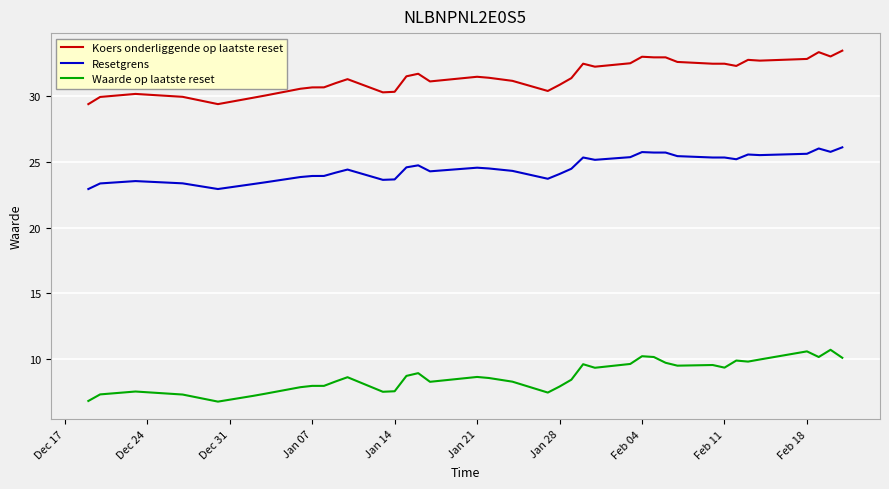

Rank the series by their maximum value, from lowest to highest.

Waarde op laatste reset, Resetgrens, Koers onderliggende op laatste reset